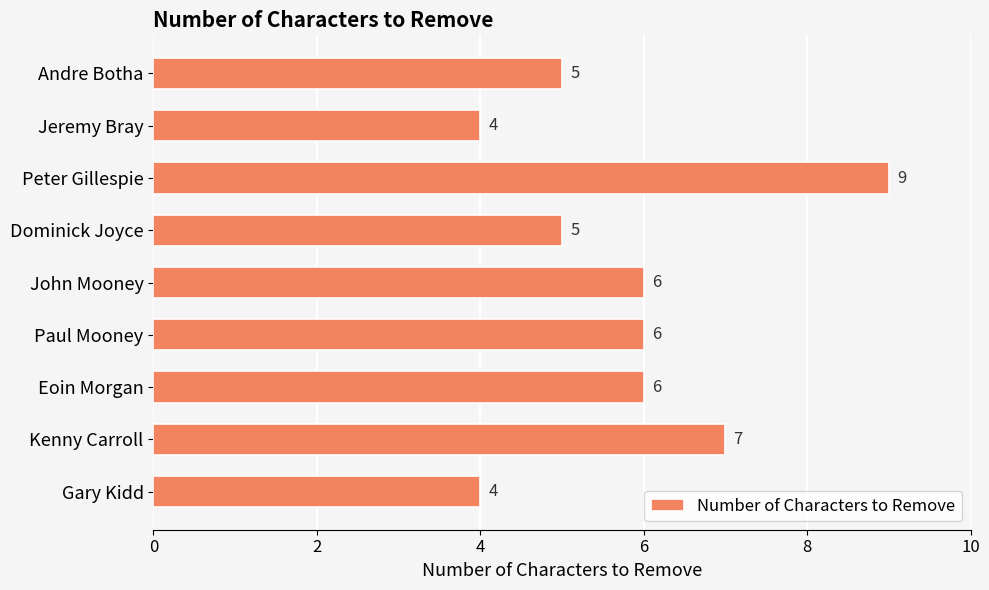

What is the value of the 5th bar from the top?

6